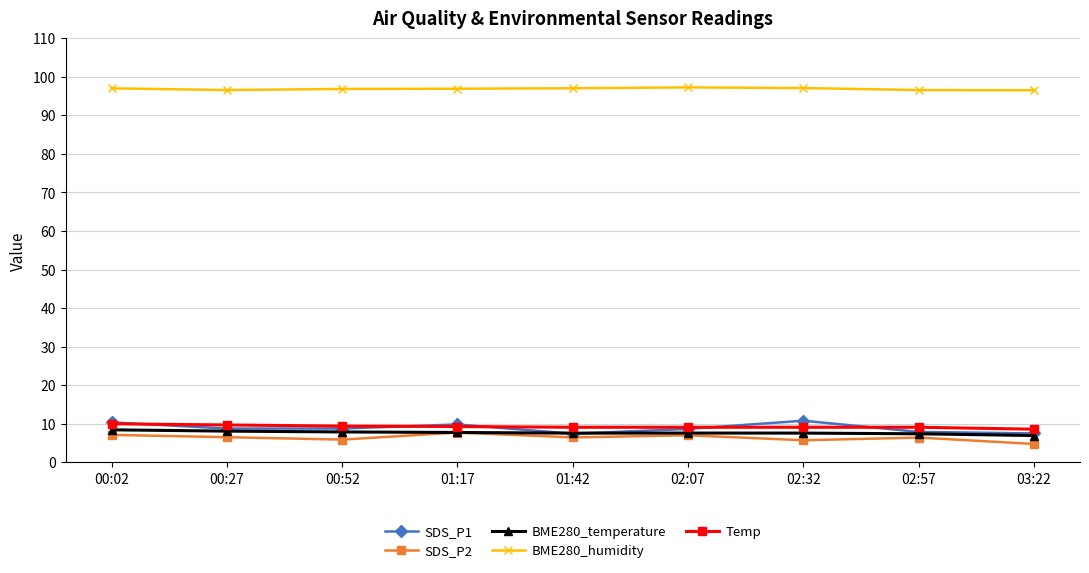

What is the sum of the BME280_humidity values at 02:07 and 00:02?

194.3